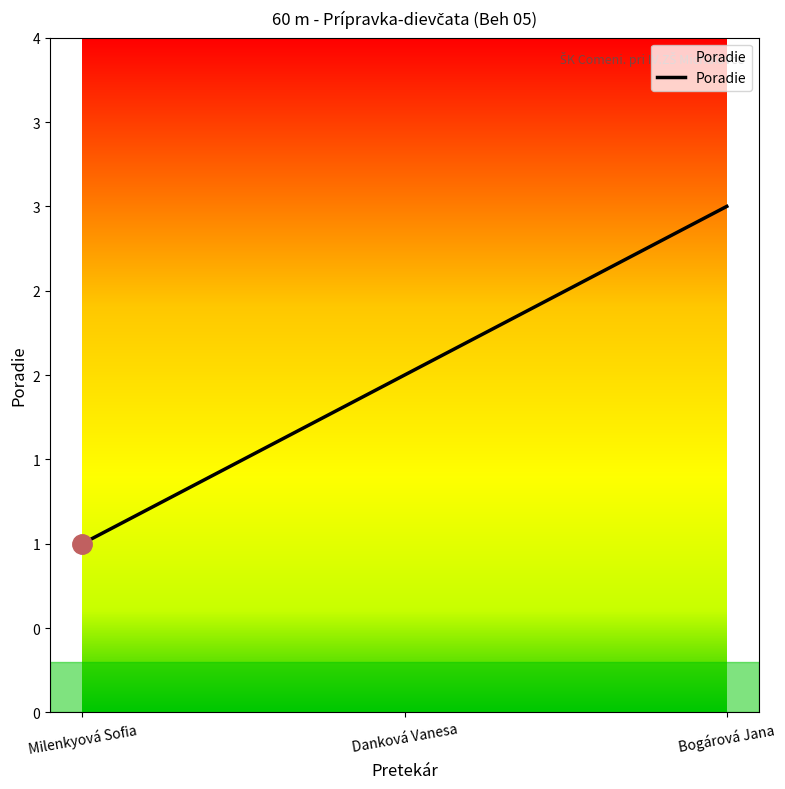

Is this an area chart (filled region under the line)?

Yes